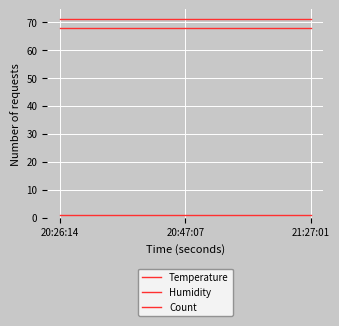

Does the chart have visible grid lines?

Yes